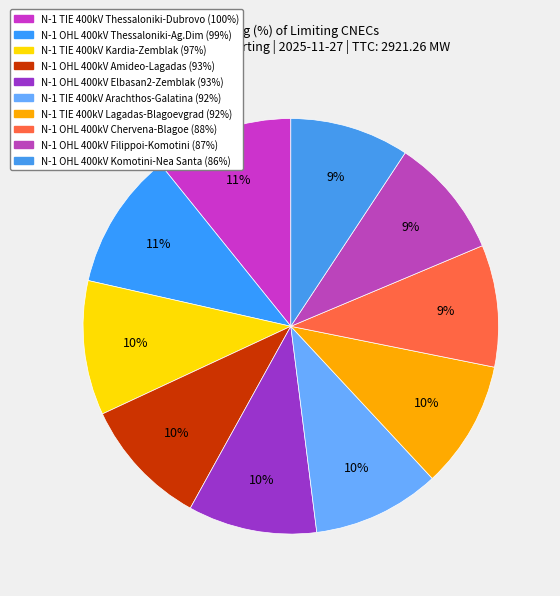

How many slices are in this pie chart?

10